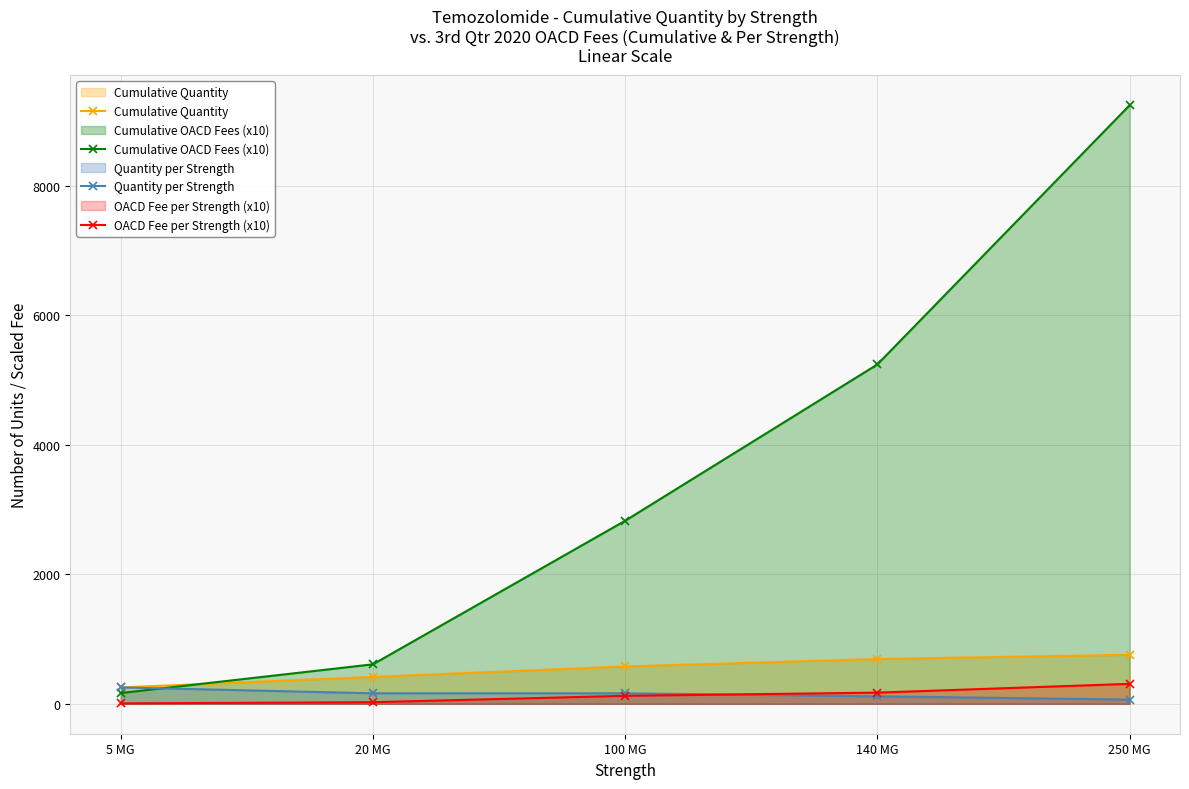

Which series has the largest total across all categories?

Cumulative OACD Fees (x10)